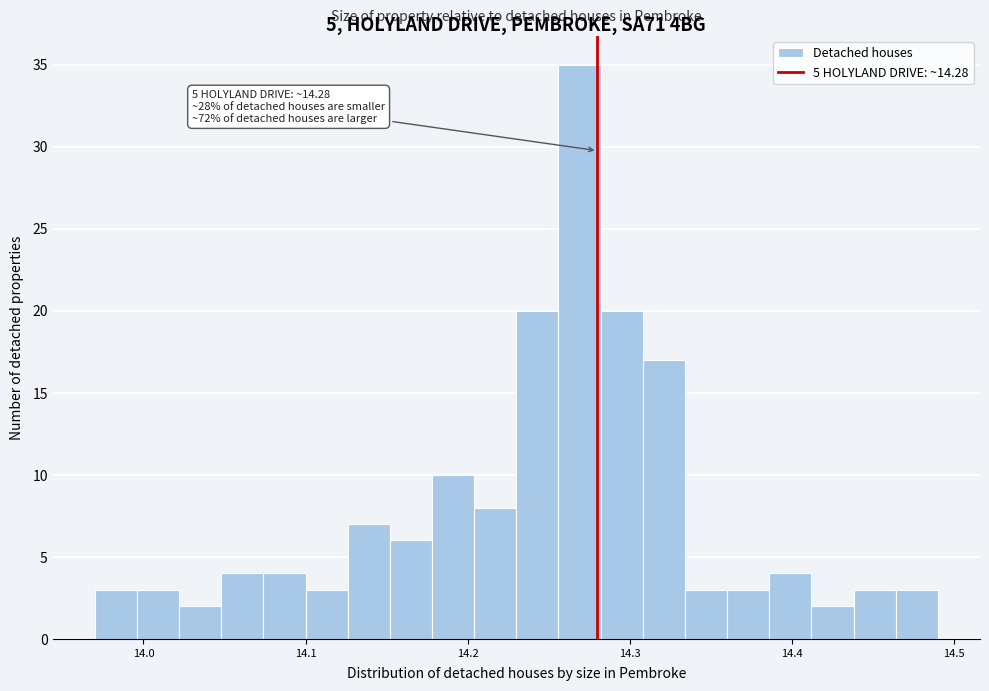

Read against the x-axis, roughly where is the centre of the tallest bar?

14.27